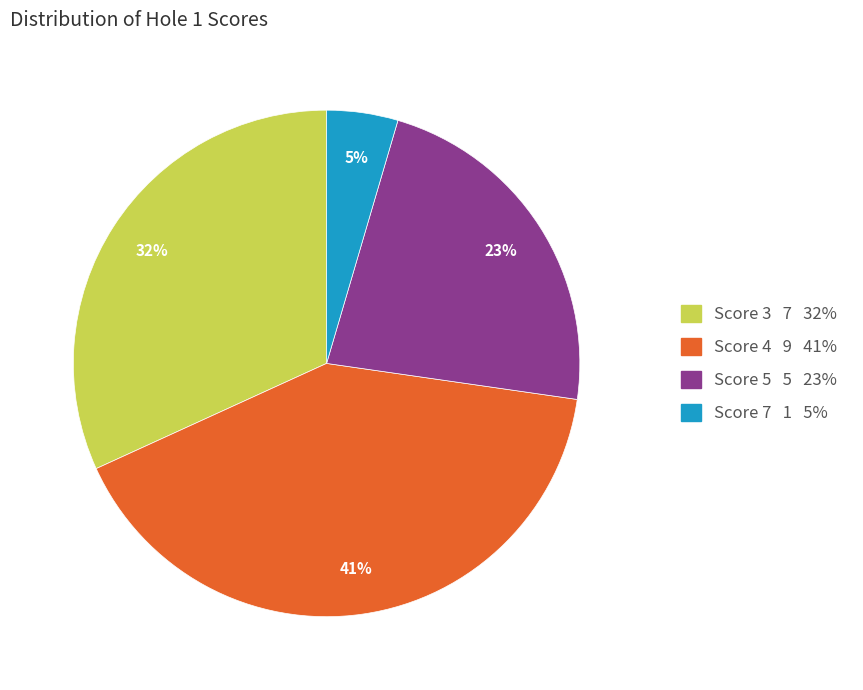

Is the sum of Score 4 9 41% and Score 7 1 5% greater than half?

No